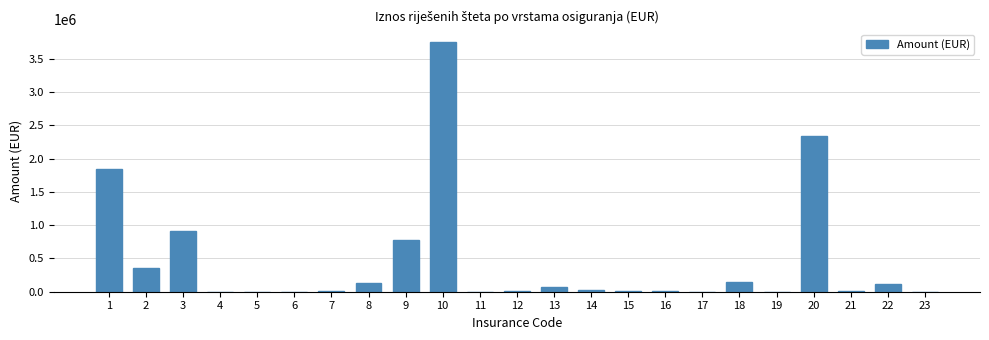

How many data points does each series have?

23